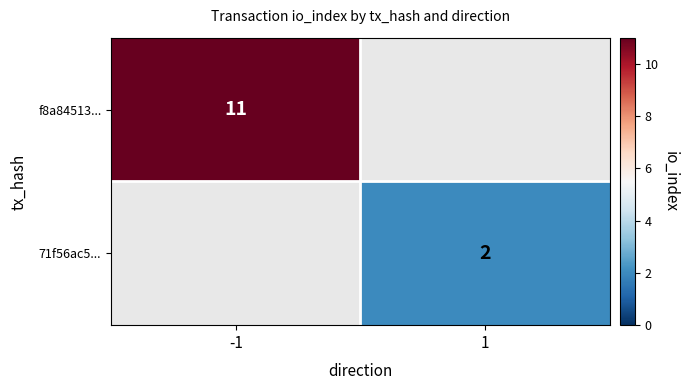

Is it true that f8a84513... equals 6 at -1?

False